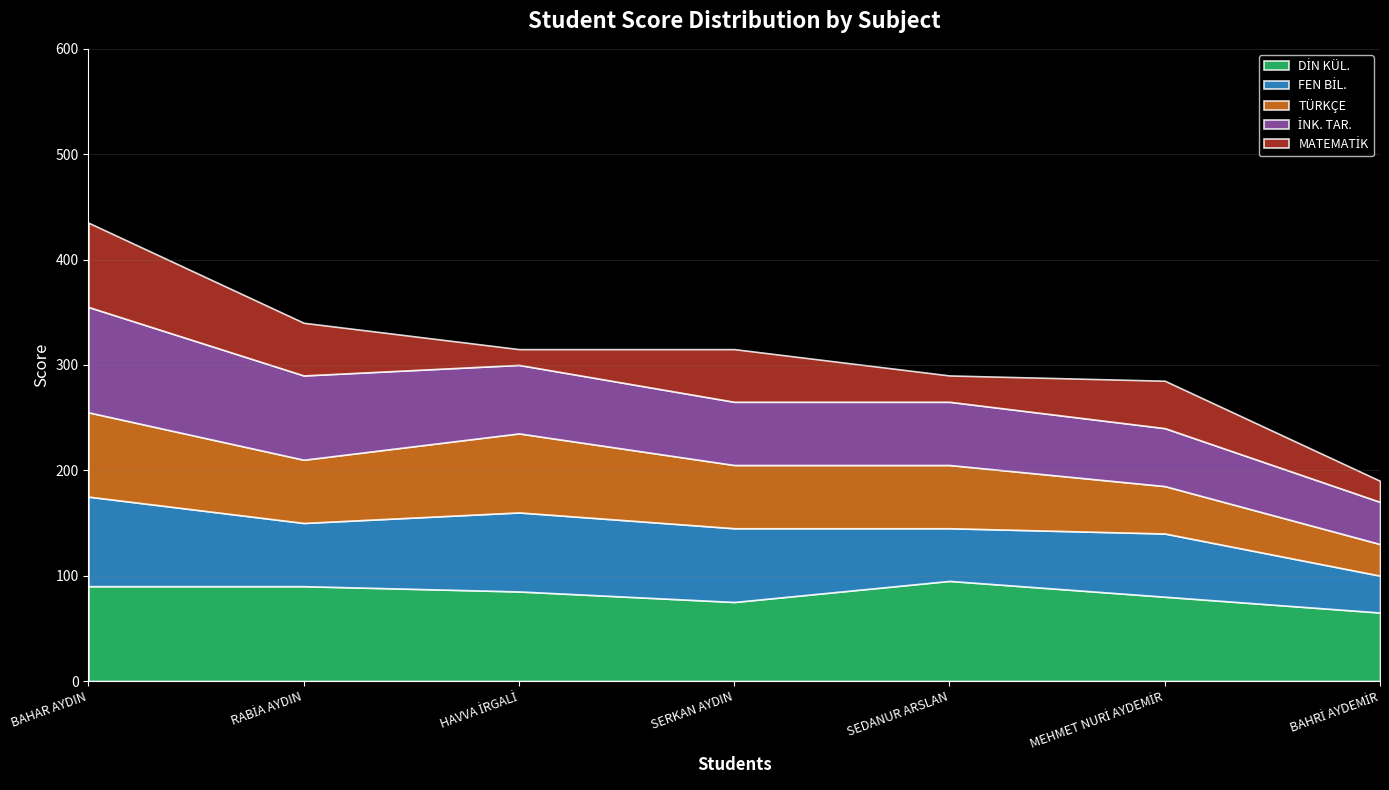

Is the value of İNK. TAR. at RABİA AYDIN greater than the value of DİN KÜL. at HAVVA İRGALİ?

No